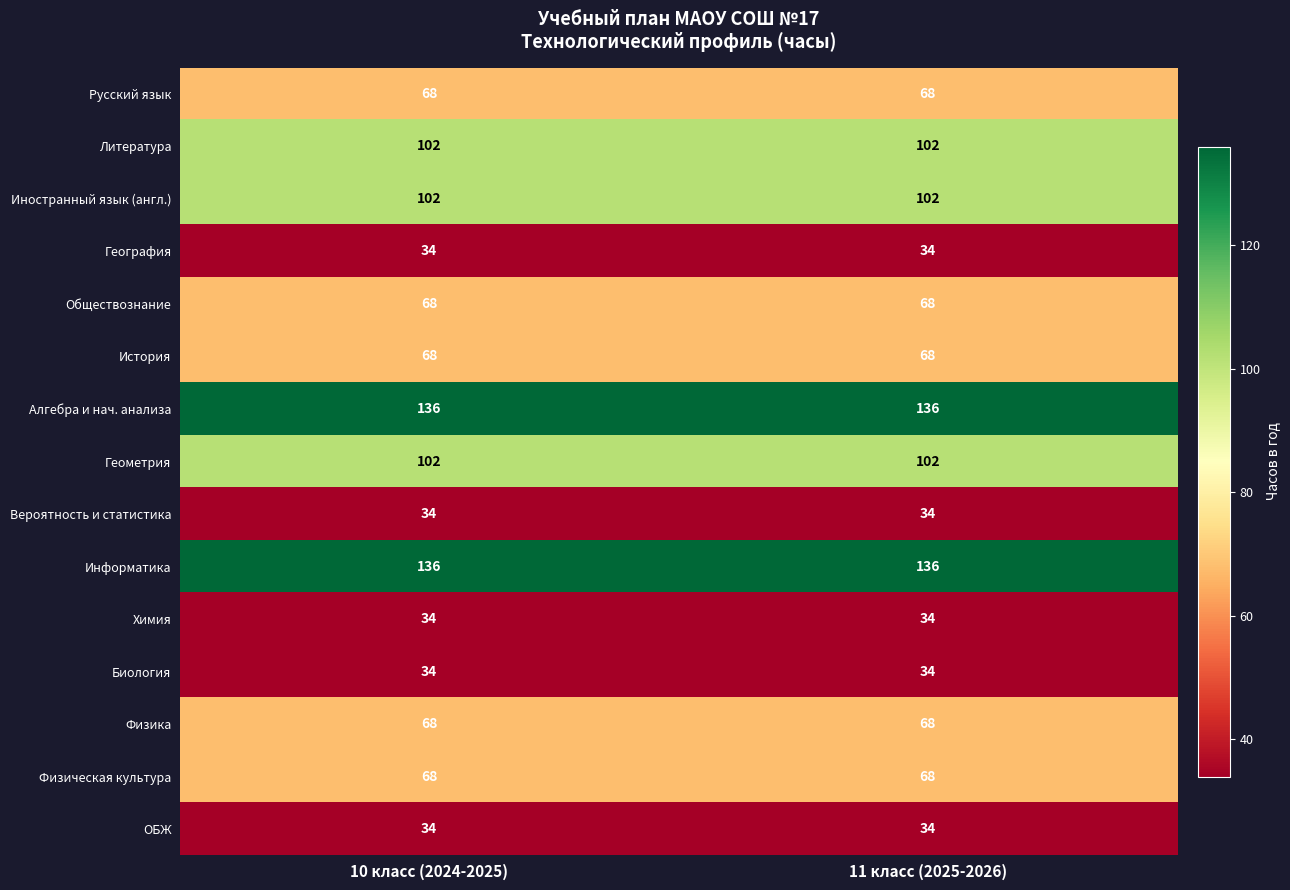

What is the difference between the highest and lowest values at 11 класс (2025-2026)?

102